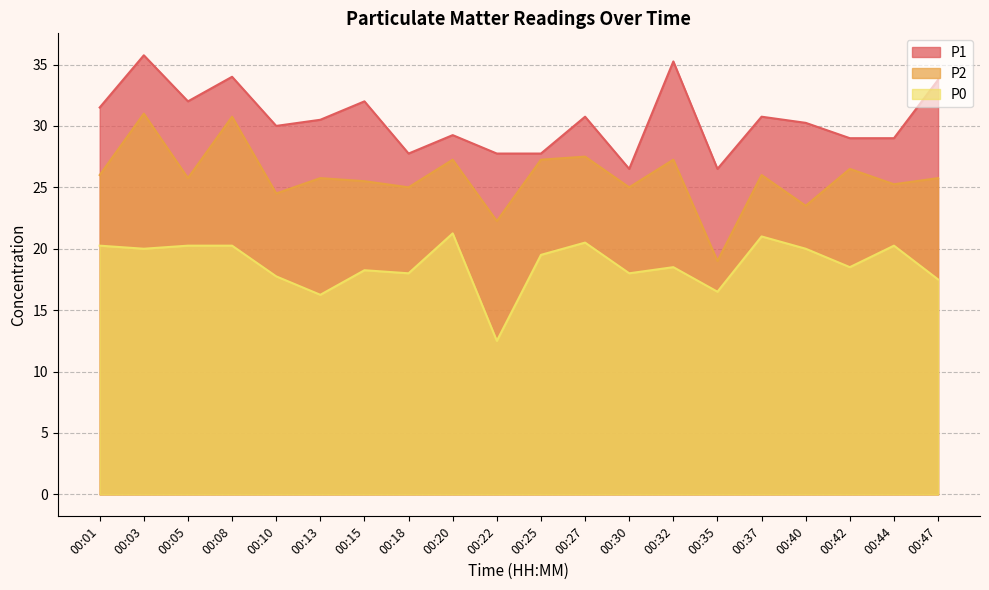

Does the chart have visible grid lines?

Yes